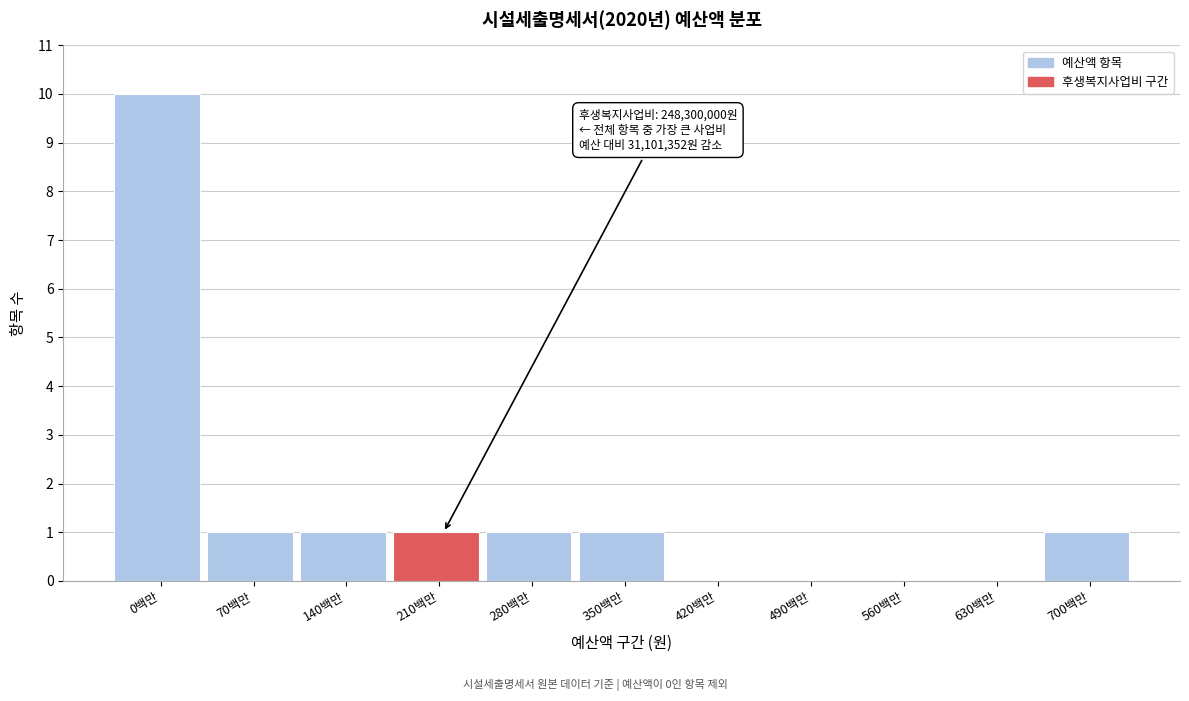

Reading left to right, extract all data points from this chart.

0백만=10	70백만=1	140백만=1	210백만=1	280백만=1	350백만=1	420백만=0	490백만=0	560백만=0	630백만=0	700백만=1